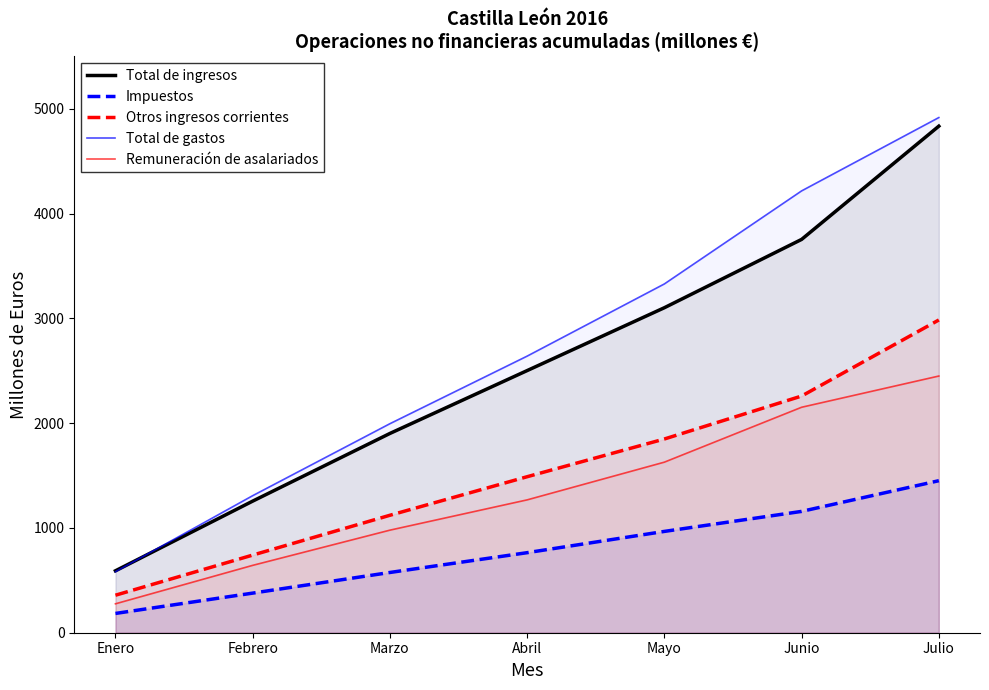

True or false: Impuestos and Total de gastos intersect in this chart.

False